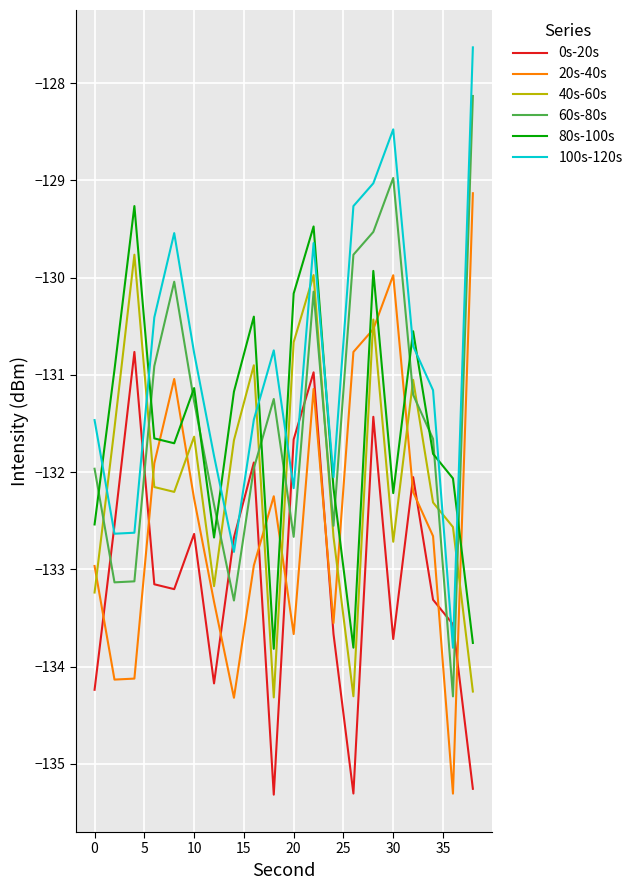

True or false: 20s-40s and 0s-20s cross at least once.

True